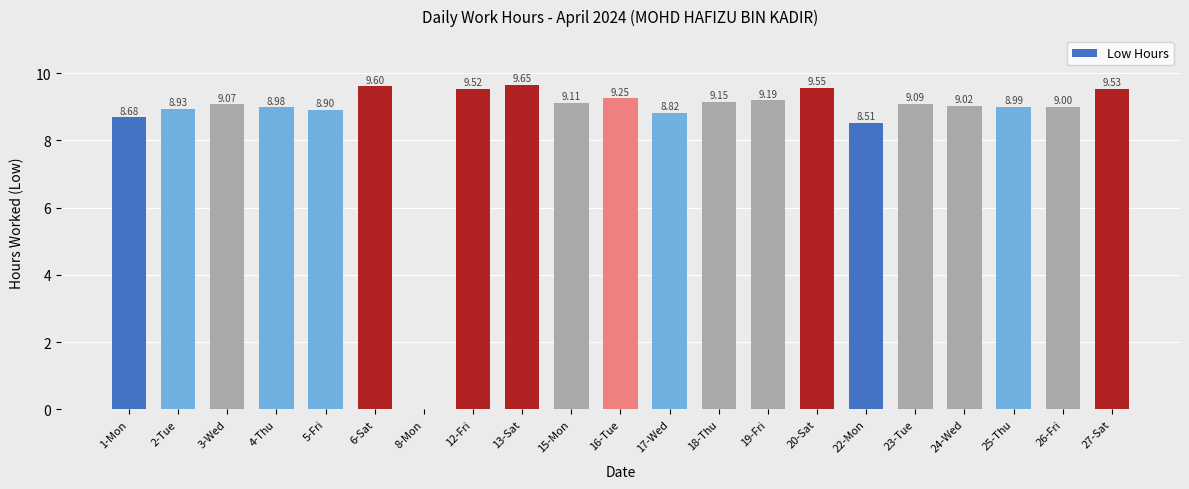

What is the change in value from 22-Mon to 24-Wed?

+0.5